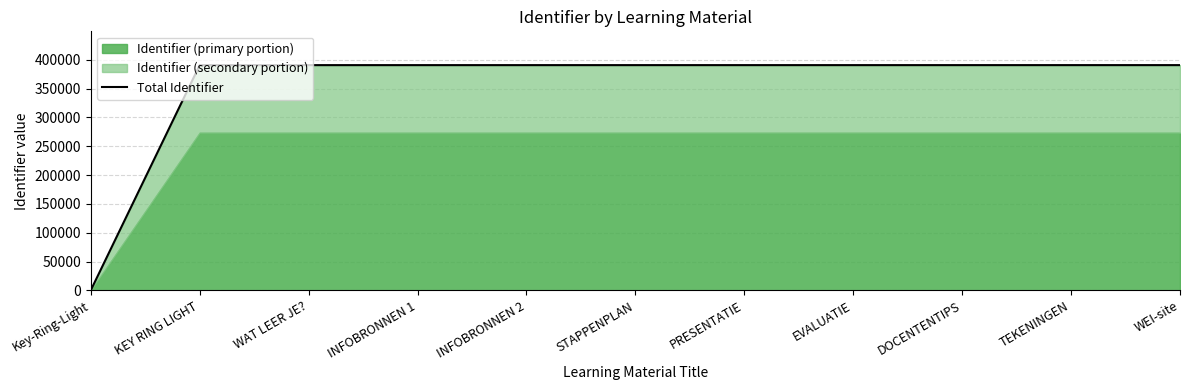

What position from the right is DOCENTENTIPS?

3